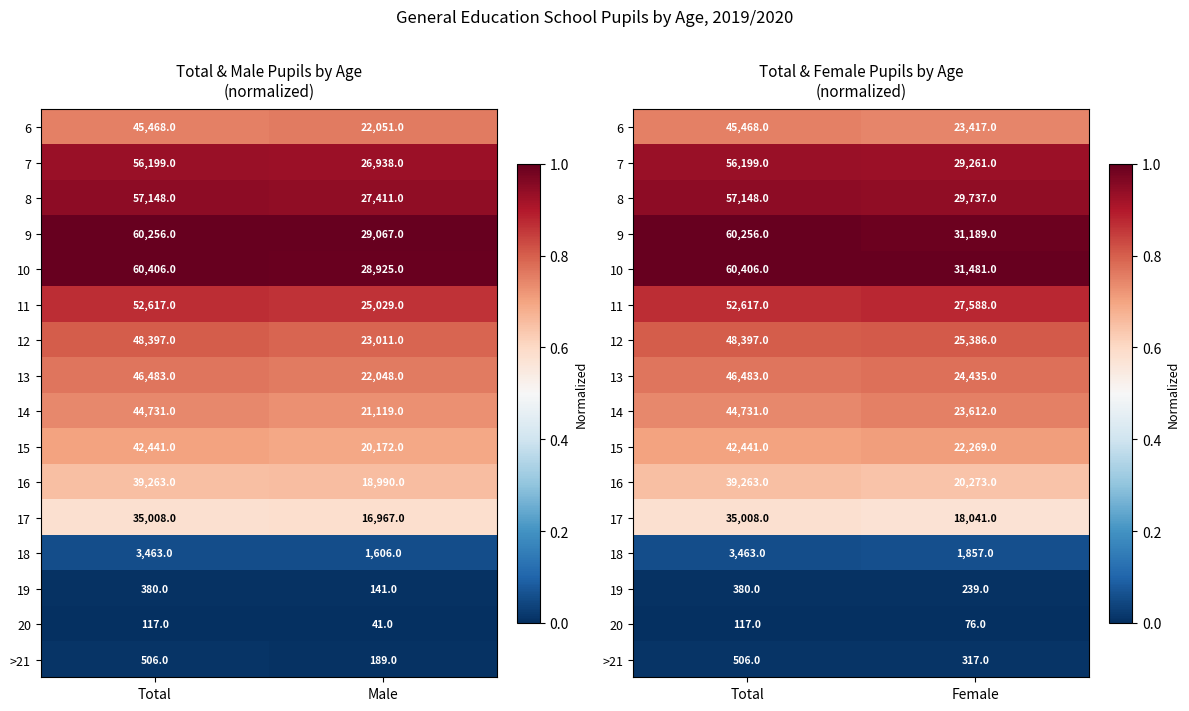

At which label does 20 reach its minimum?

Total